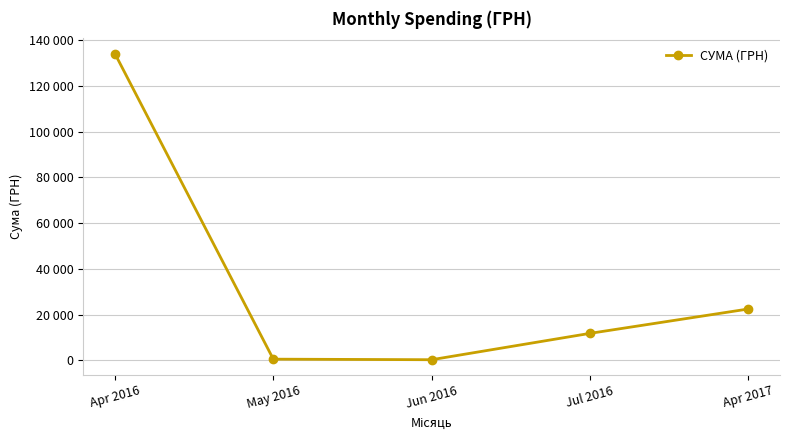

Is this an area chart (filled region under the line)?

No